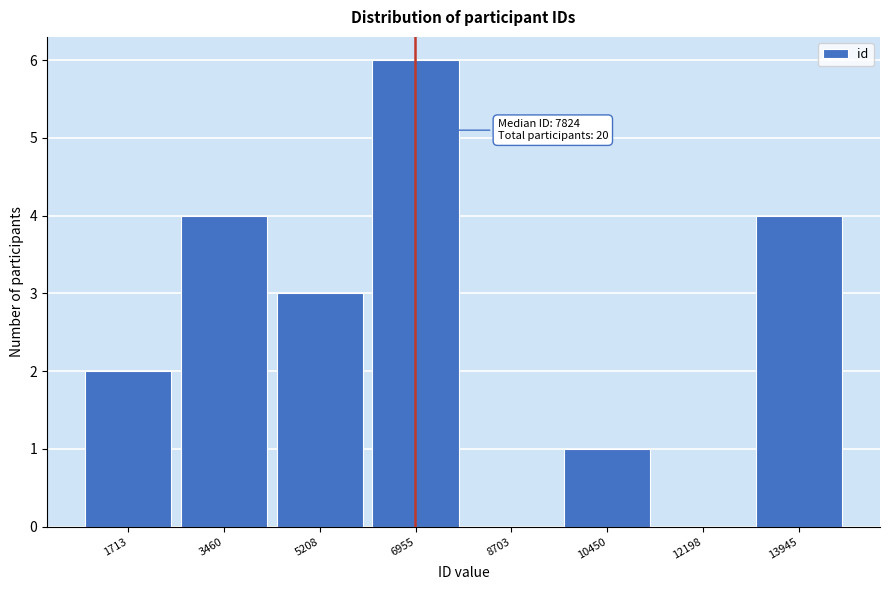

Reading left to right, what are all the values shown in this chart?

1713=2	3460=4	5208=3	6955=6	8703=0	10450=1	12198=0	13945=4